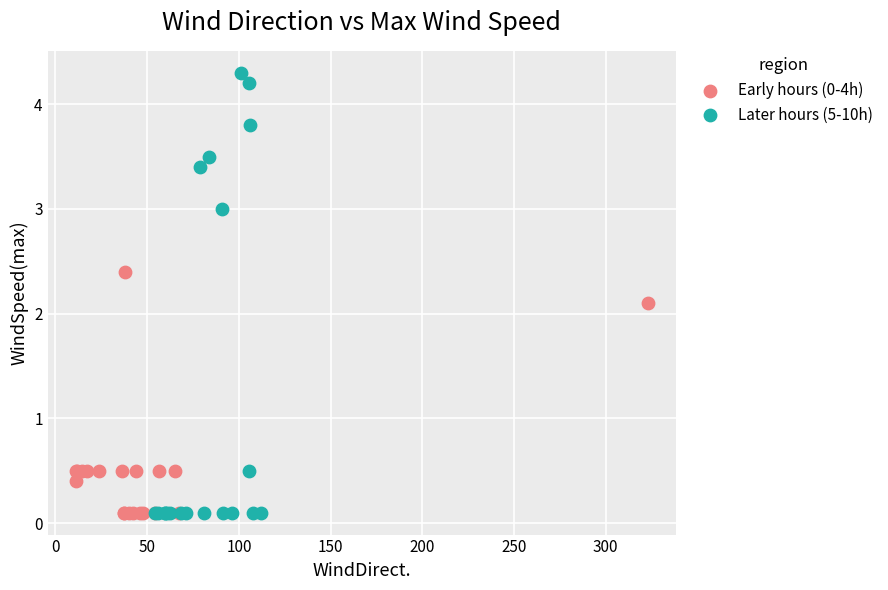

Which series reaches the maximum Y coordinate?

Later hours (5-10h)